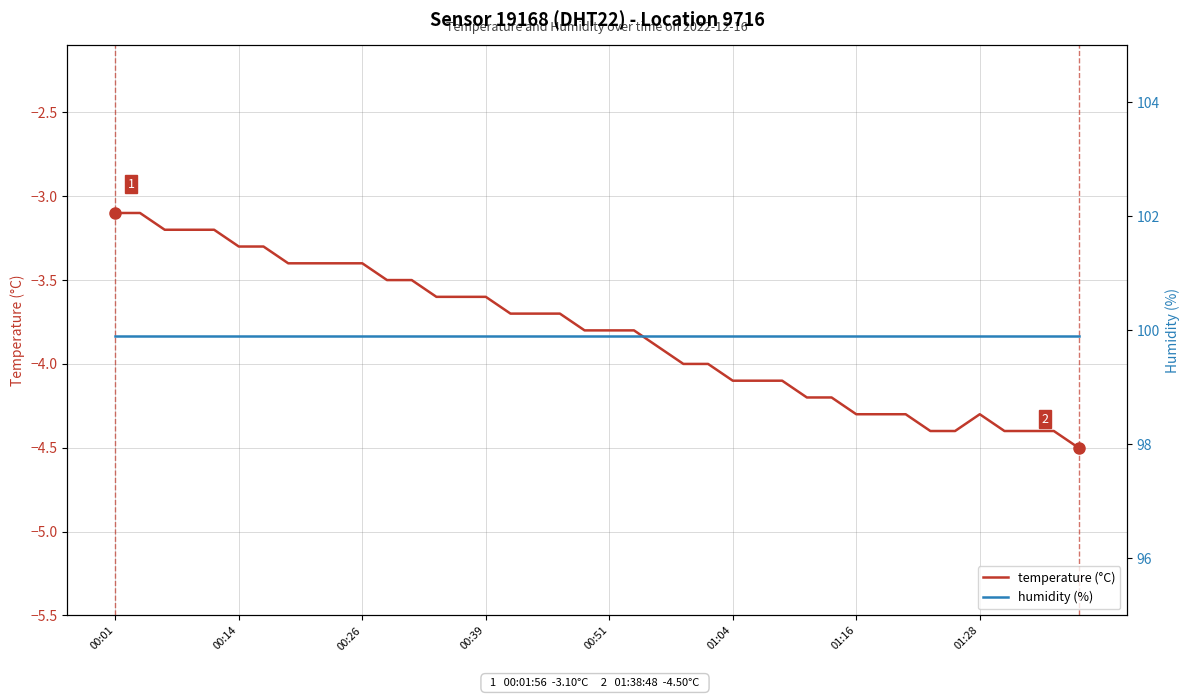

True or false: temperature (°C) and humidity (%) cross at least once.

False